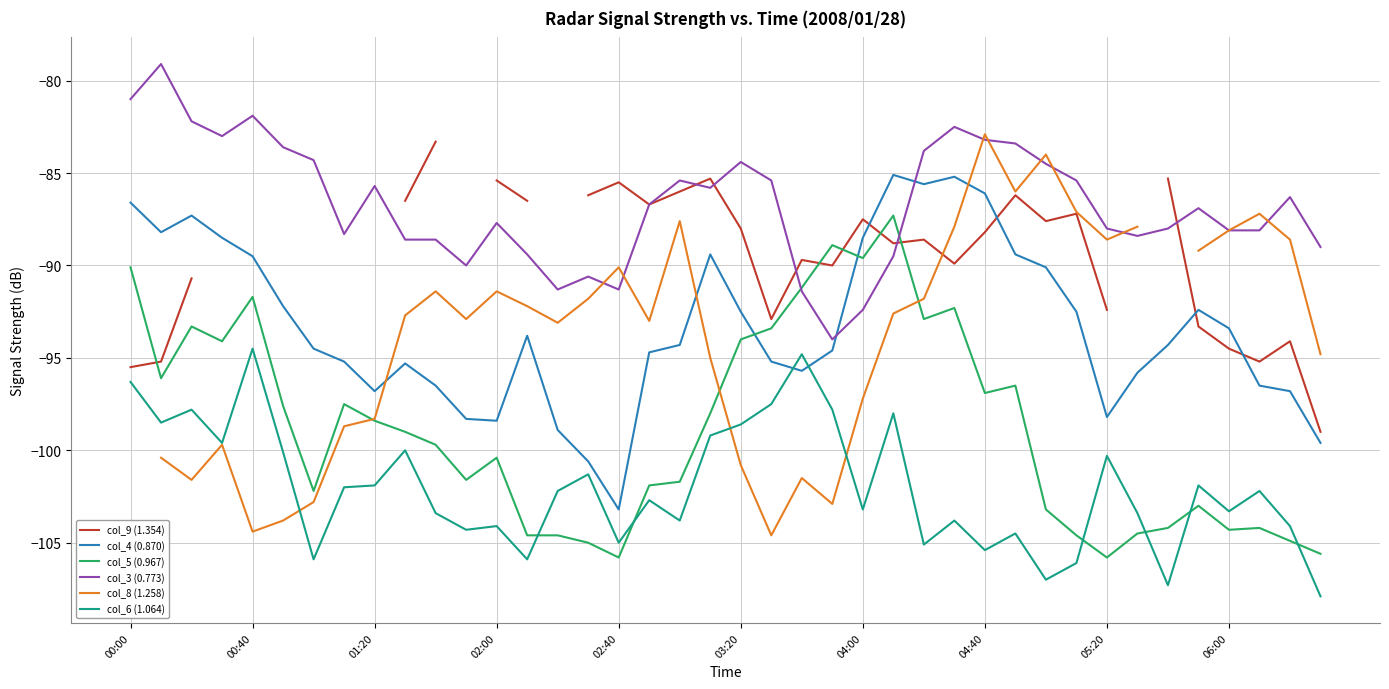

After their last crossing, which series has the higher values: col_4 (0.870) or col_3 (0.773)?

col_3 (0.773)